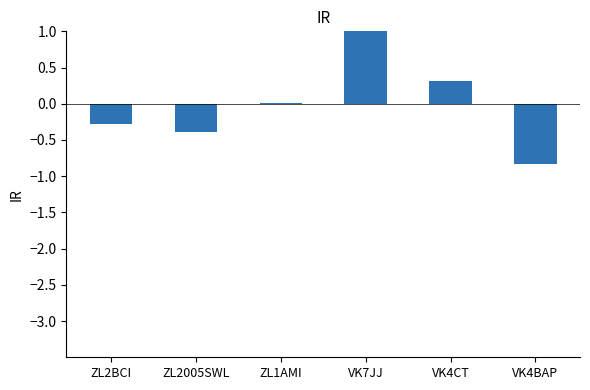

Count the number of values greater than 0.

3